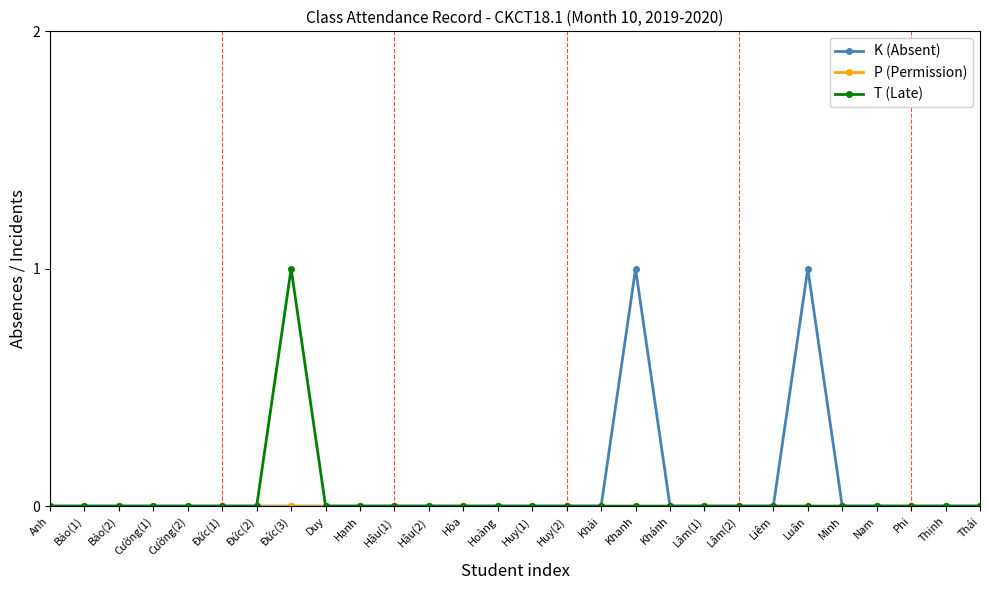

Does the chart have visible grid lines?

No